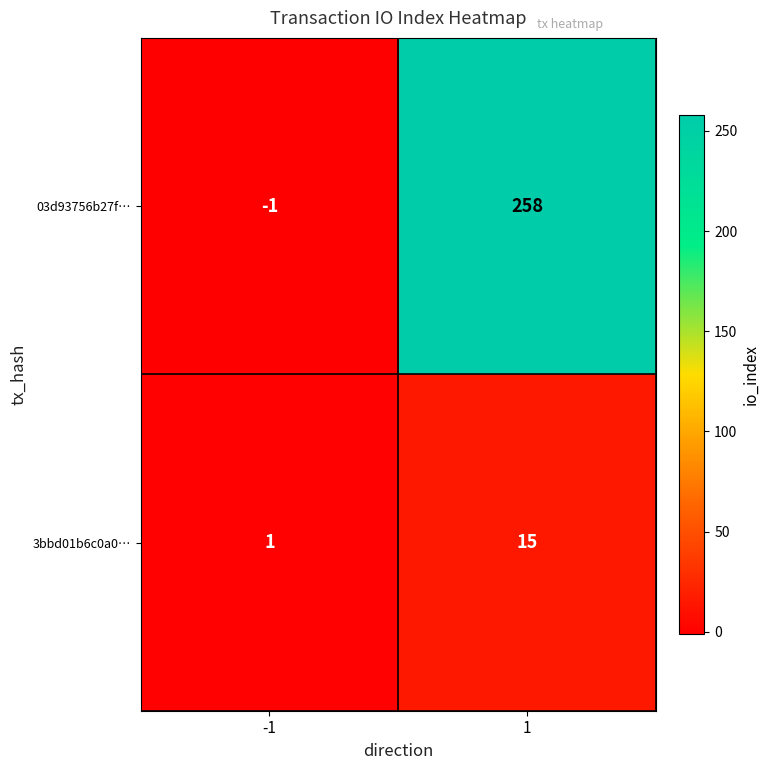

Which series has the widest spread of values?

03d93756b27f…